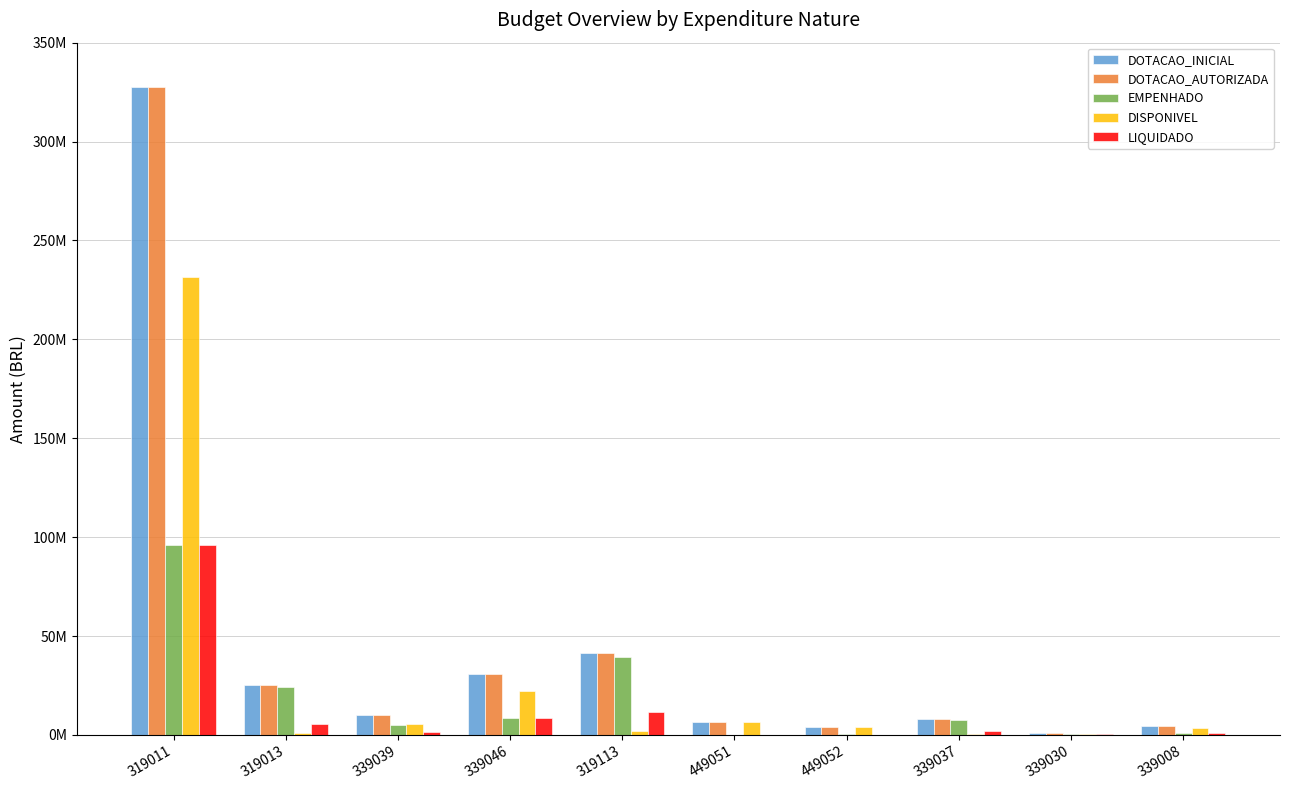

What is the total value across all series at 339030?

3867571